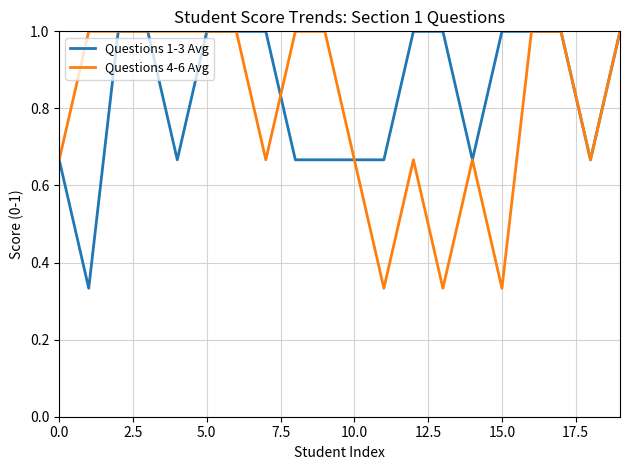

How many categories are shown in the chart?

20